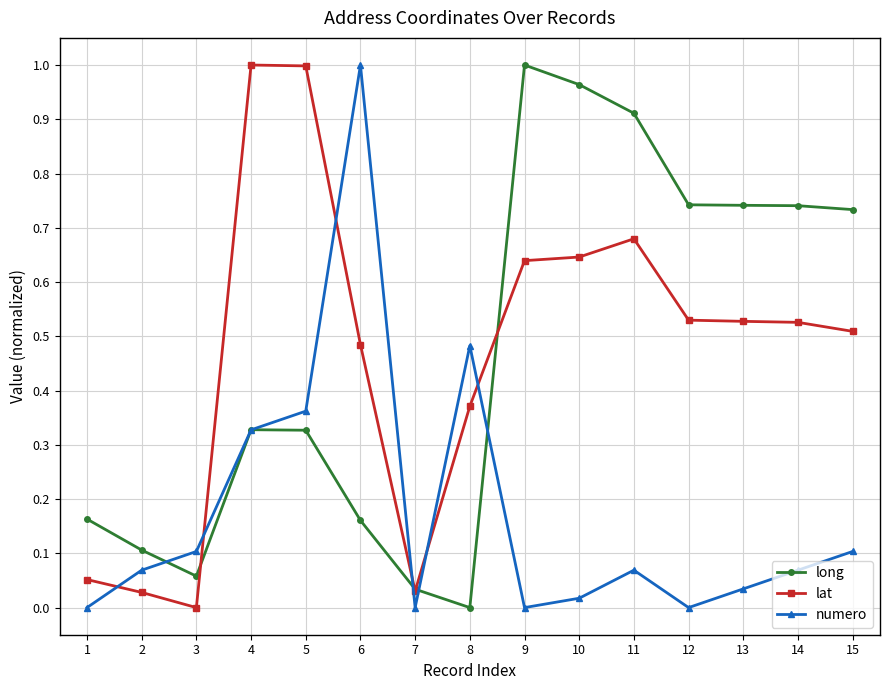

What are all the series names shown in the legend?

long, lat, numero